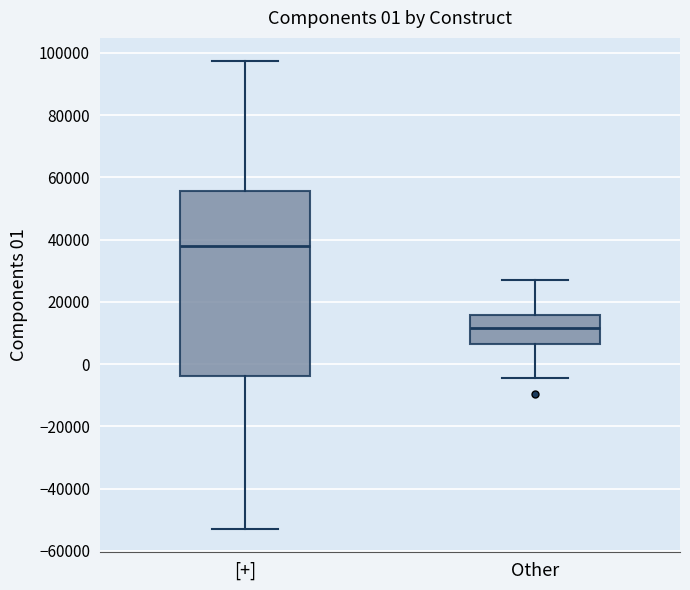

Which box is the tallest, from its lower edge to its upper edge?

[+]